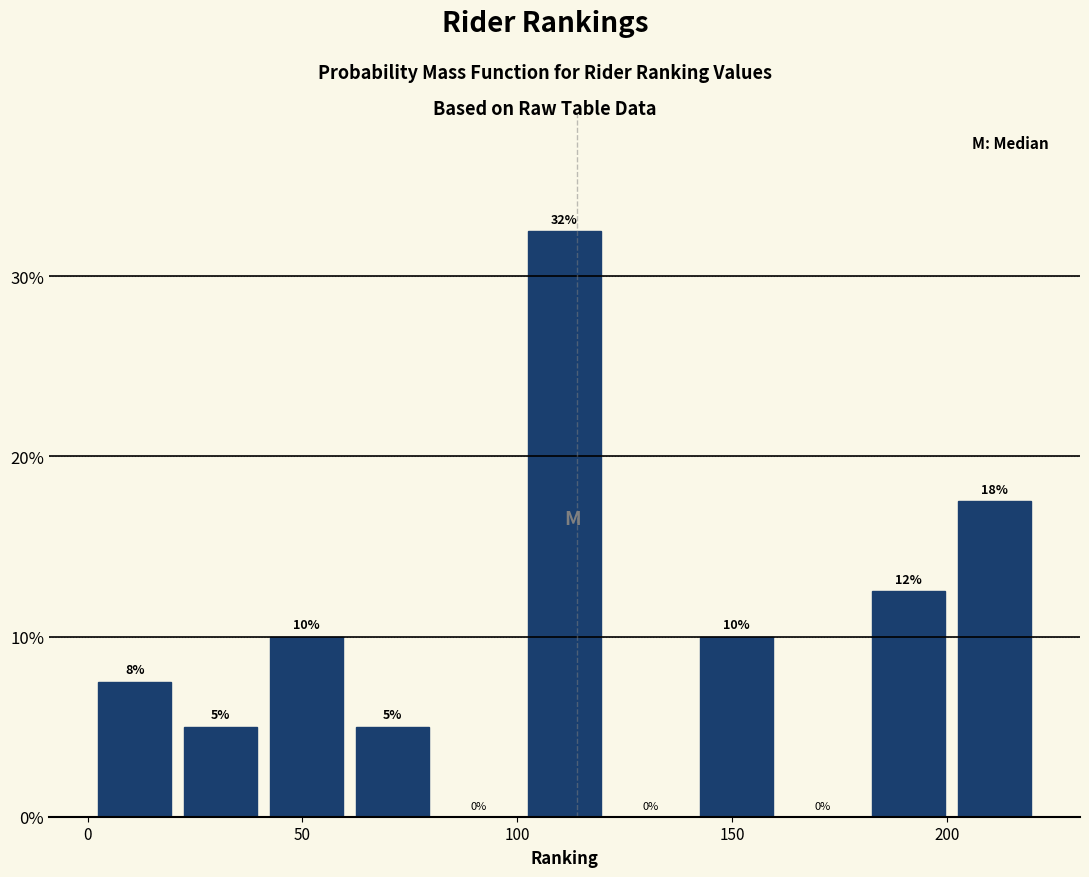

Which range on the x-axis has the tallest bar?

101 to 121